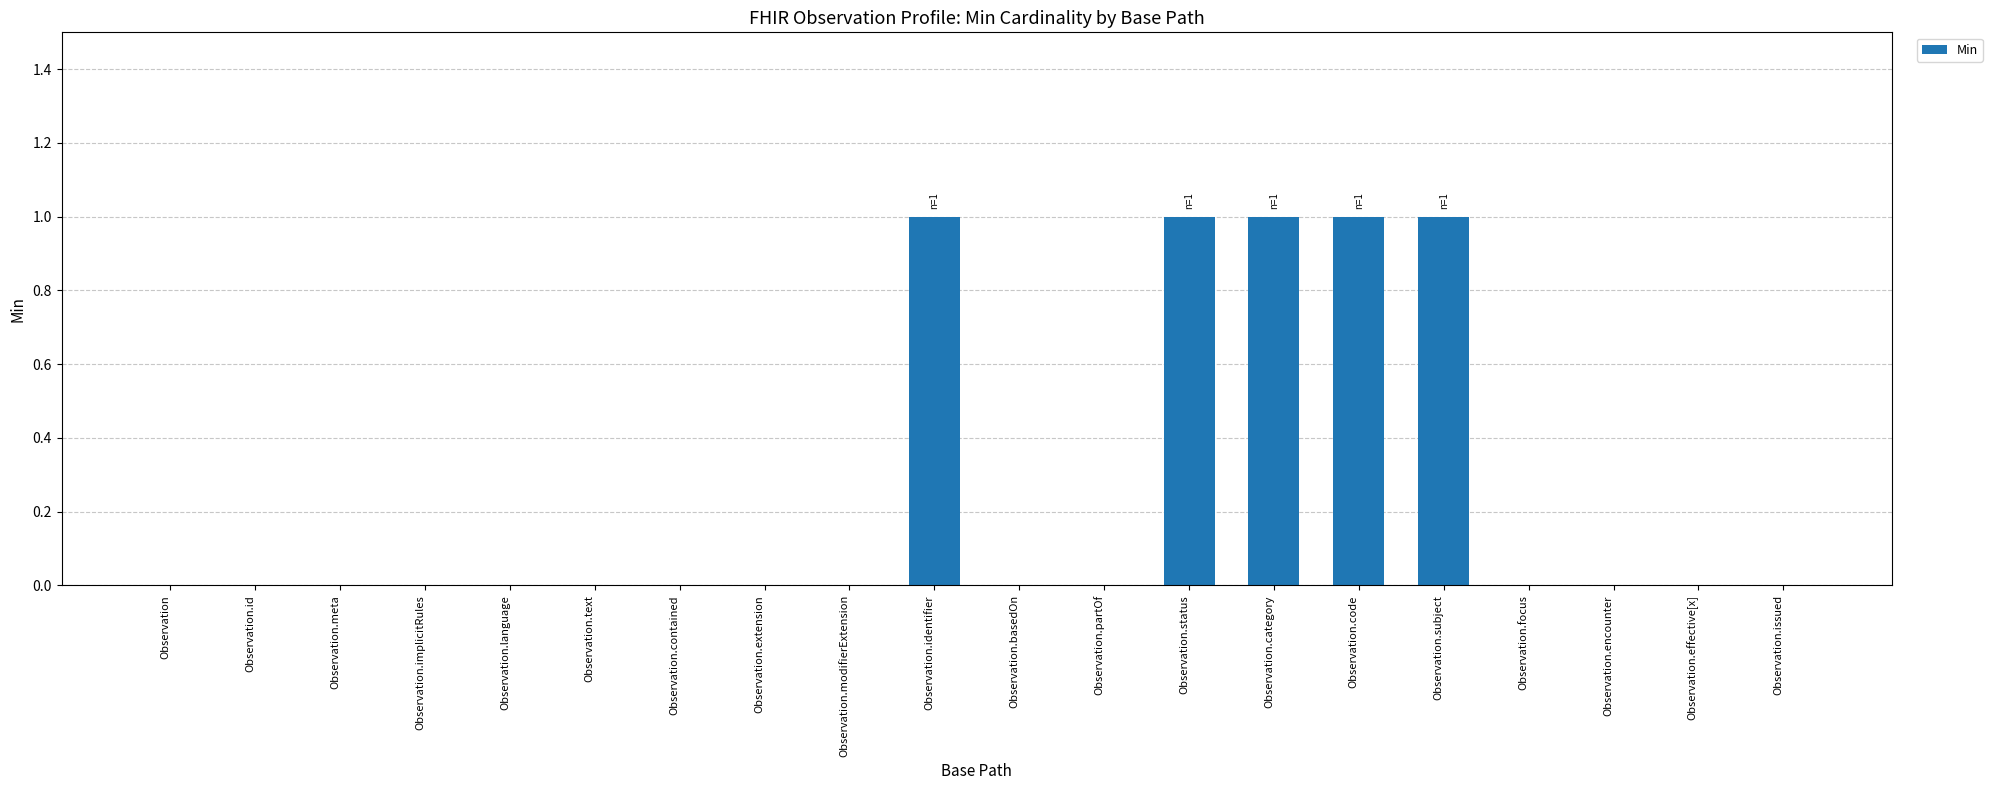

What is the sum of all values?

5